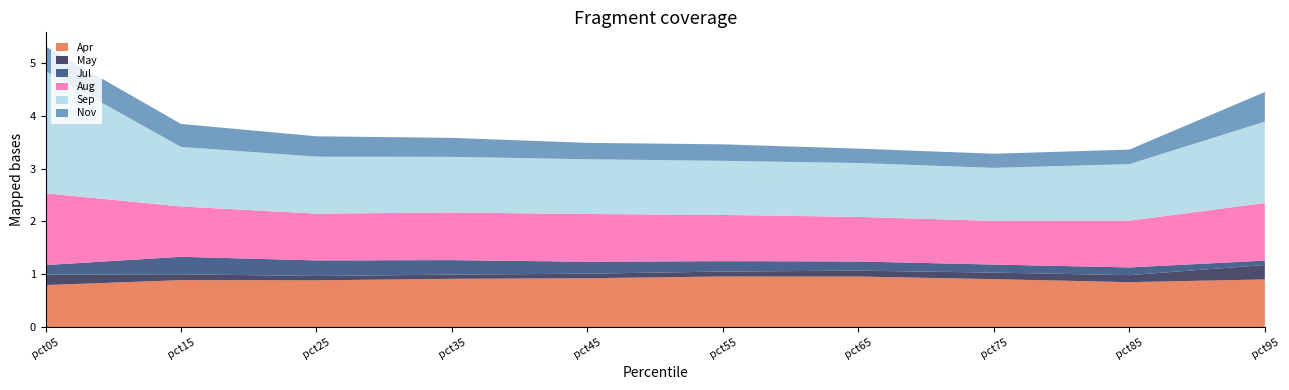

Reading right to left, list all the values displayed in this chart.

Apr: pct95=0.9	pct85=0.9	pct75=0.9	pct65=1.0	pct55=1.0	pct45=0.9	pct35=0.9	pct25=0.9	pct15=0.9	pct05=0.8
May: pct95=0.3	pct85=0.1	pct75=0.1	pct65=0.1	pct55=0.1	pct45=0.1	pct35=0.1	pct25=0.1	pct15=0.1	pct05=0.2
Jul: pct95=0.1	pct85=0.1	pct75=0.2	pct65=0.2	pct55=0.2	pct45=0.2	pct35=0.3	pct25=0.3	pct15=0.3	pct05=0.2
Aug: pct95=1.1	pct85=0.9	pct75=0.8	pct65=0.8	pct55=0.9	pct45=0.9	pct35=0.9	pct25=0.9	pct15=0.9	pct05=1.4
Sep: pct95=1.5	pct85=1.1	pct75=1.0	pct65=1.0	pct55=1.0	pct45=1.0	pct35=1.1	pct25=1.1	pct15=1.1	pct05=2.3
Nov: pct95=0.6	pct85=0.3	pct75=0.3	pct65=0.3	pct55=0.3	pct45=0.3	pct35=0.4	pct25=0.4	pct15=0.4	pct05=0.5